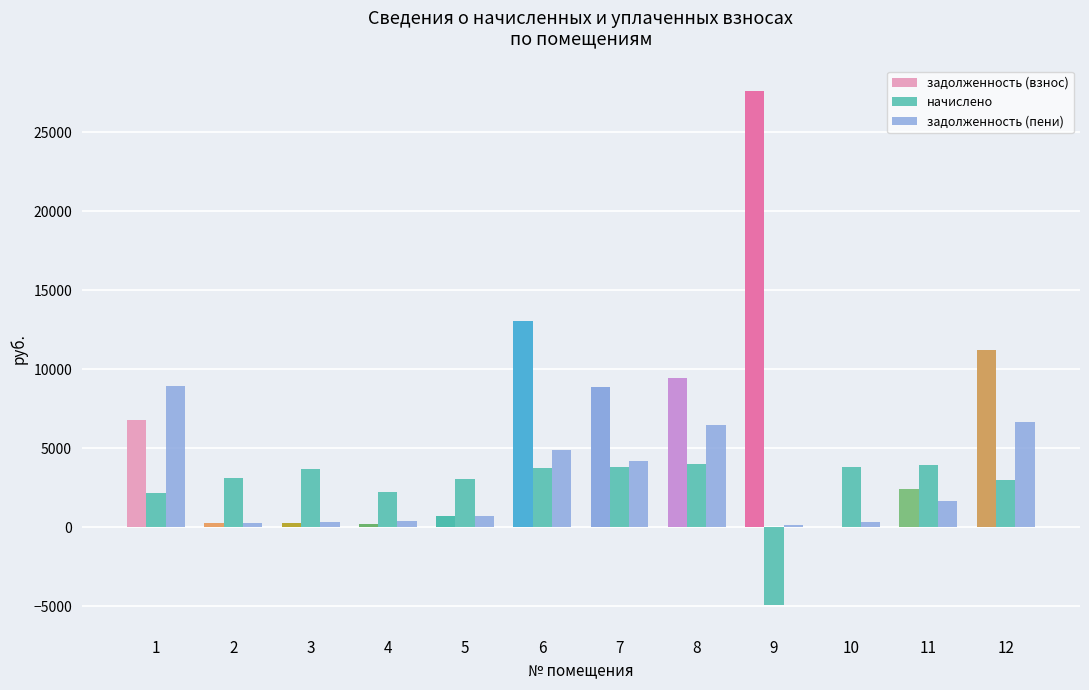

Are the bars horizontal?

No